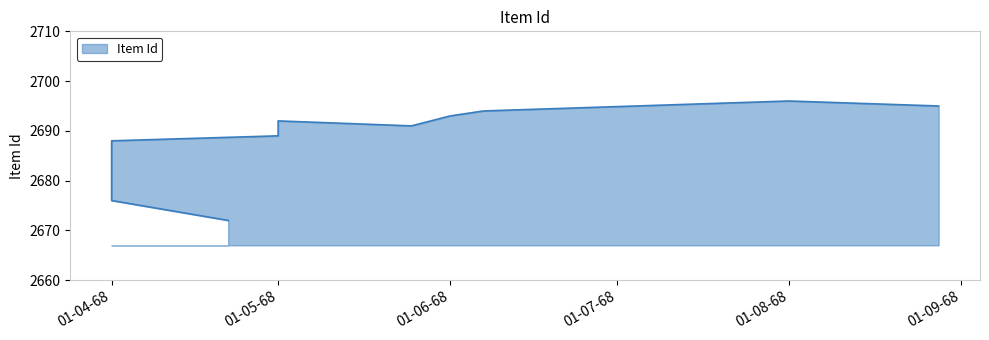

Between 1968-08 and 1968-08-28, which is larger?

1968-08